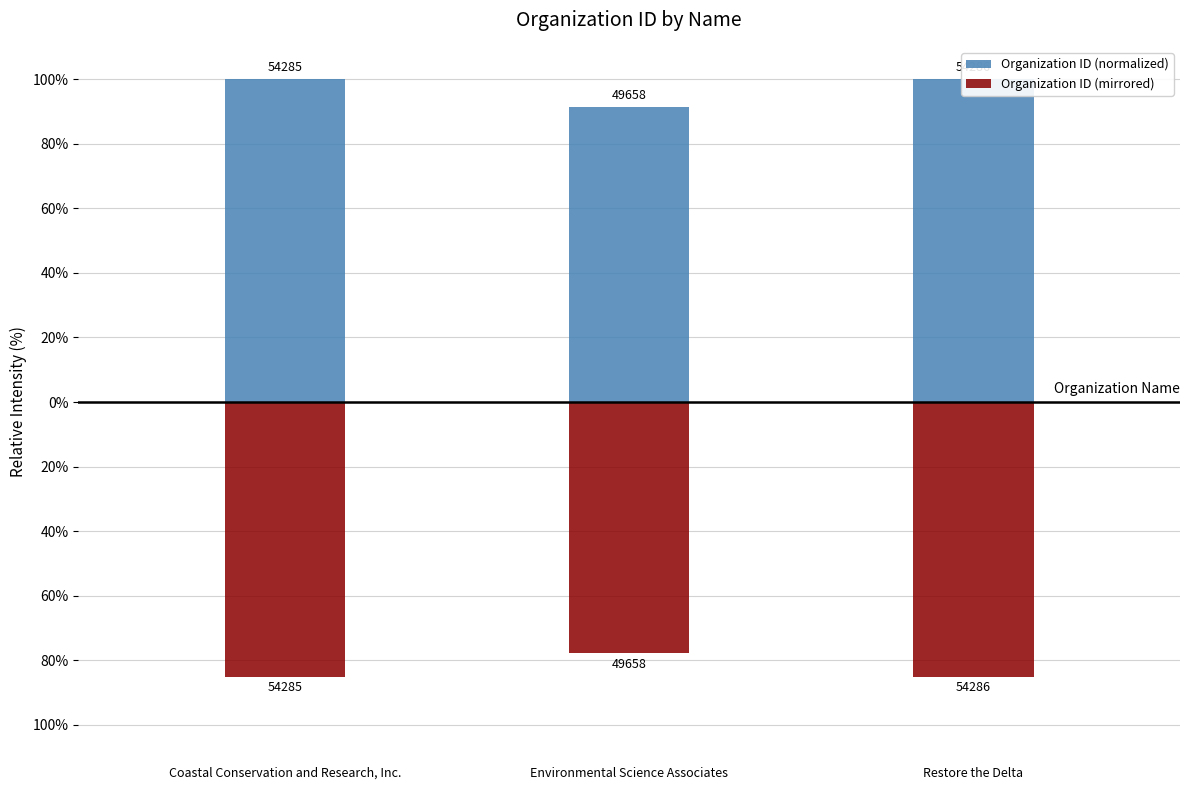

Rank the series by their maximum value, from highest to lowest.

Organization ID (normalized), Organization ID (mirrored)